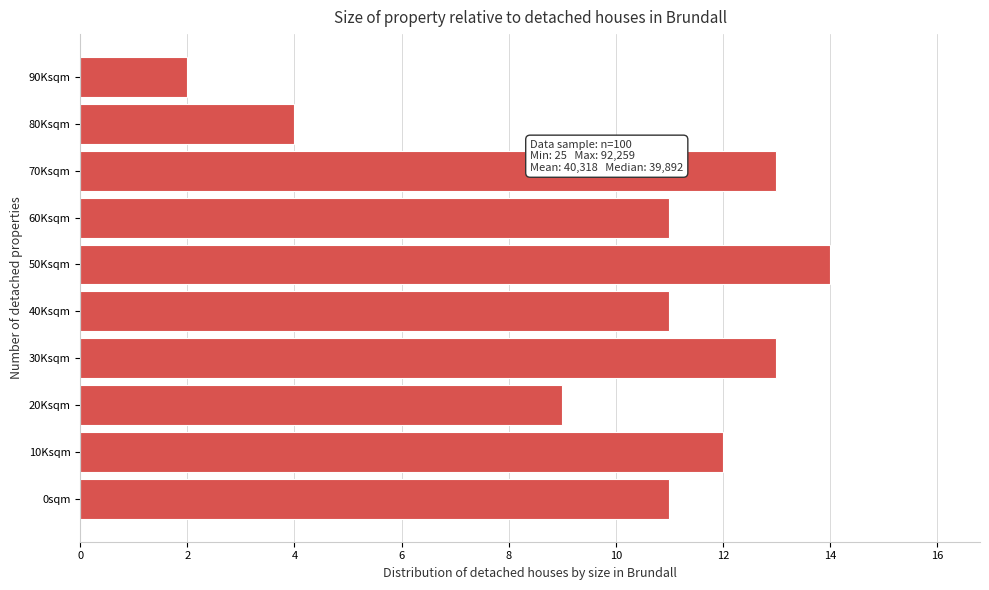

Reading bottom to top, transcribe all the data shown in this chart.

11	12	9	13	11	14	11	13	4	2